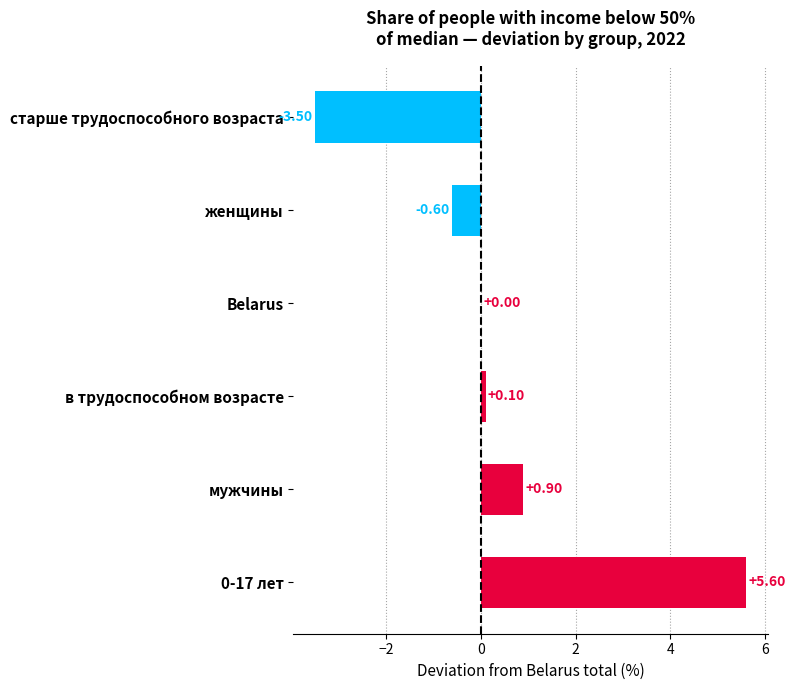

Which has a higher value, Belarus or старше трудоспособного возраста?

Belarus